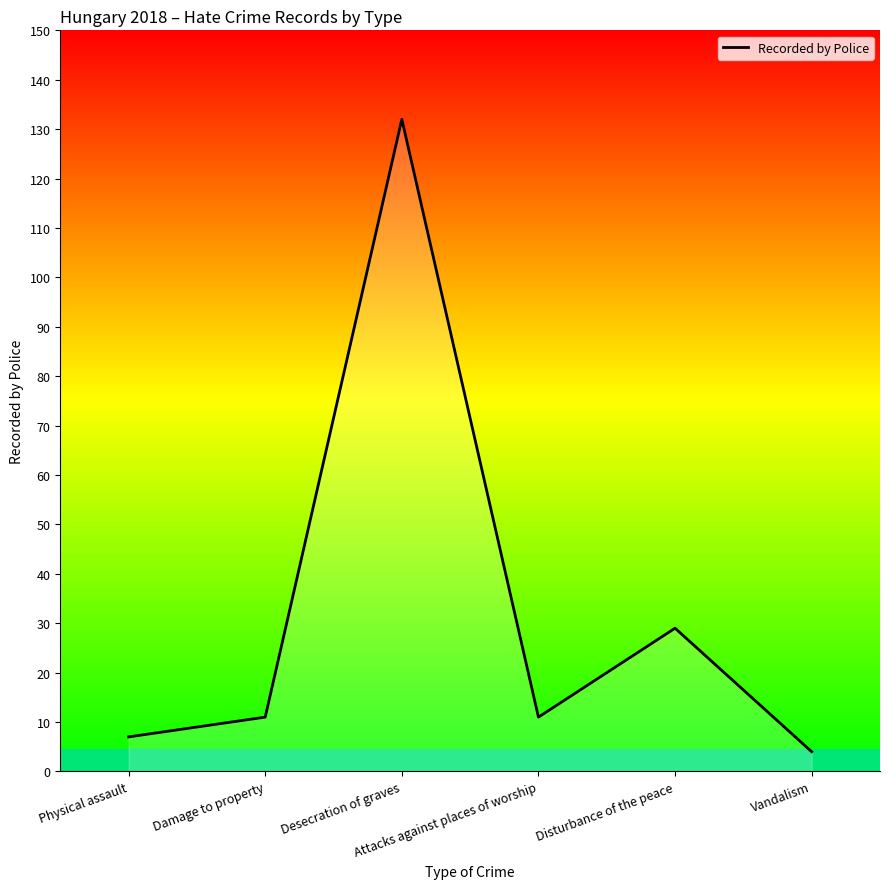

What is the smallest value displayed?

4